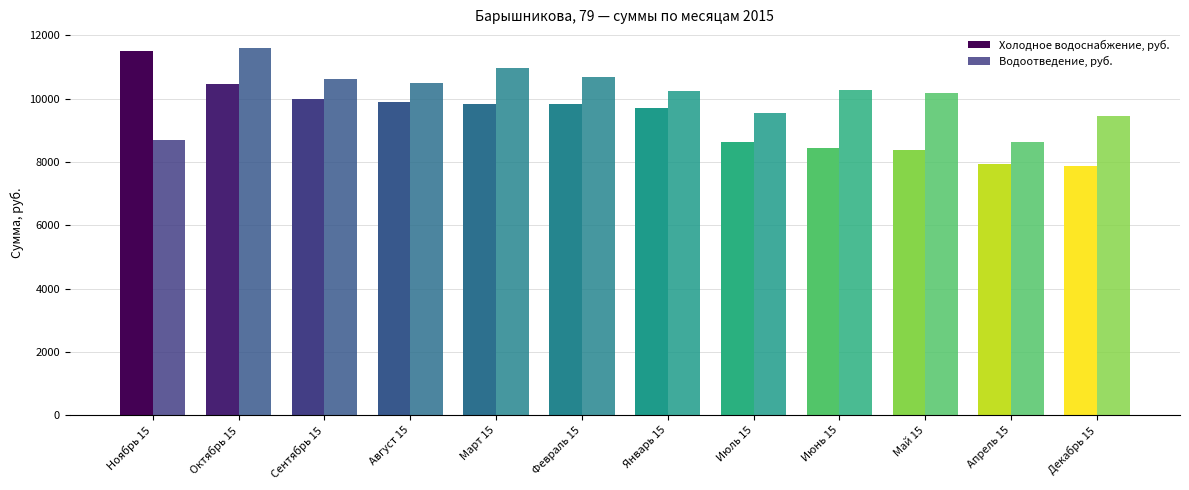

Does the chart contain stacked bars?

No